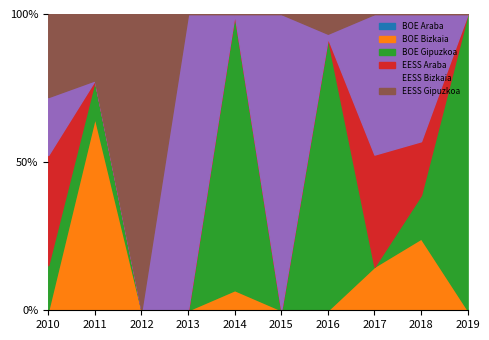

At which label does BOE Gipuzkoa first exceed 51?

2010